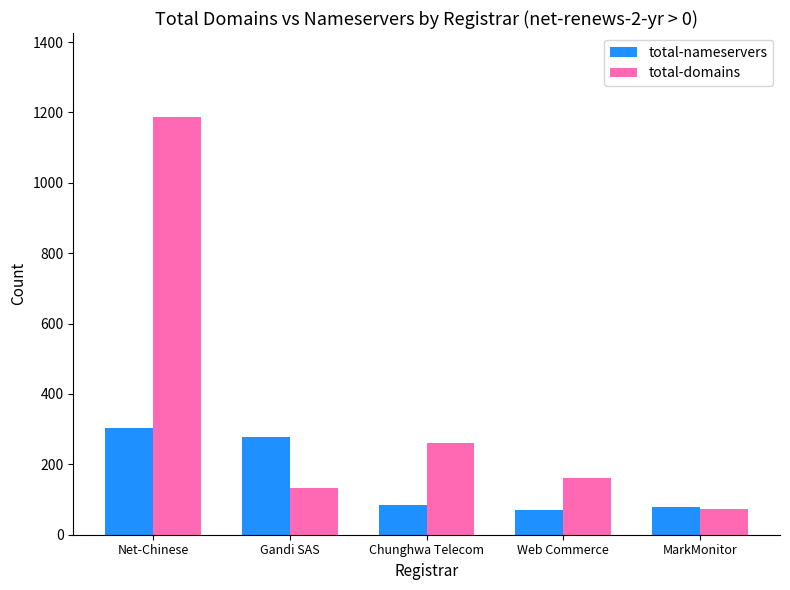

What is the label of the 4th bar from the left?

Web Commerce